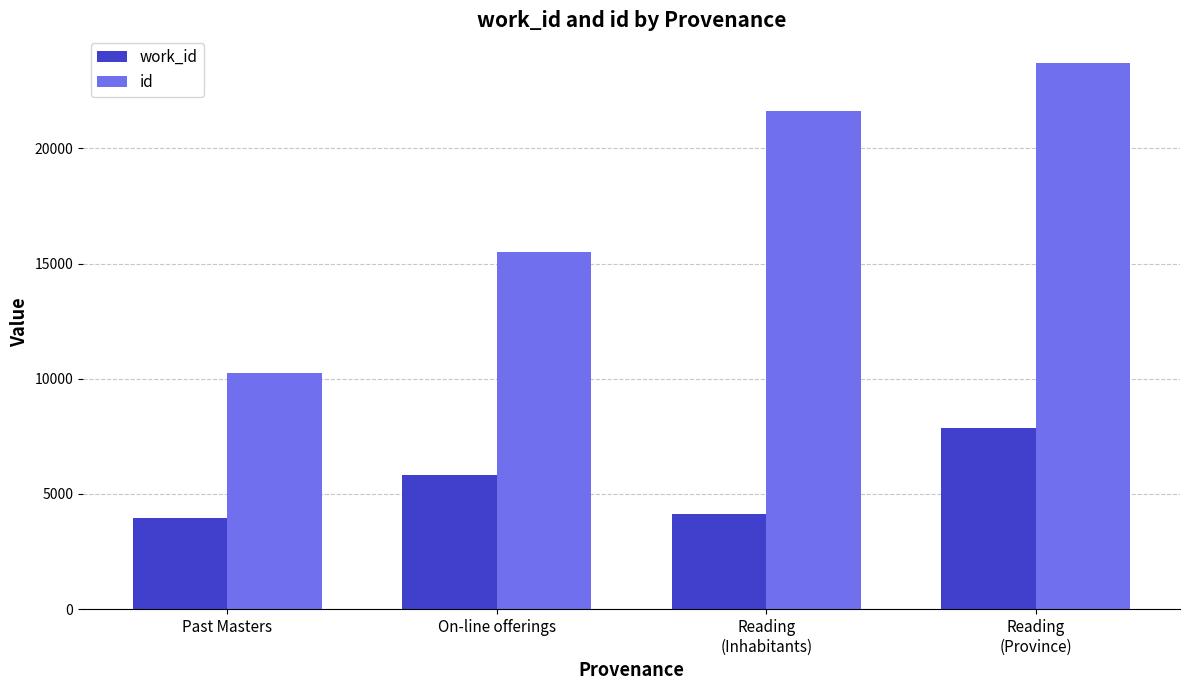

How many bars are there in each group?

2